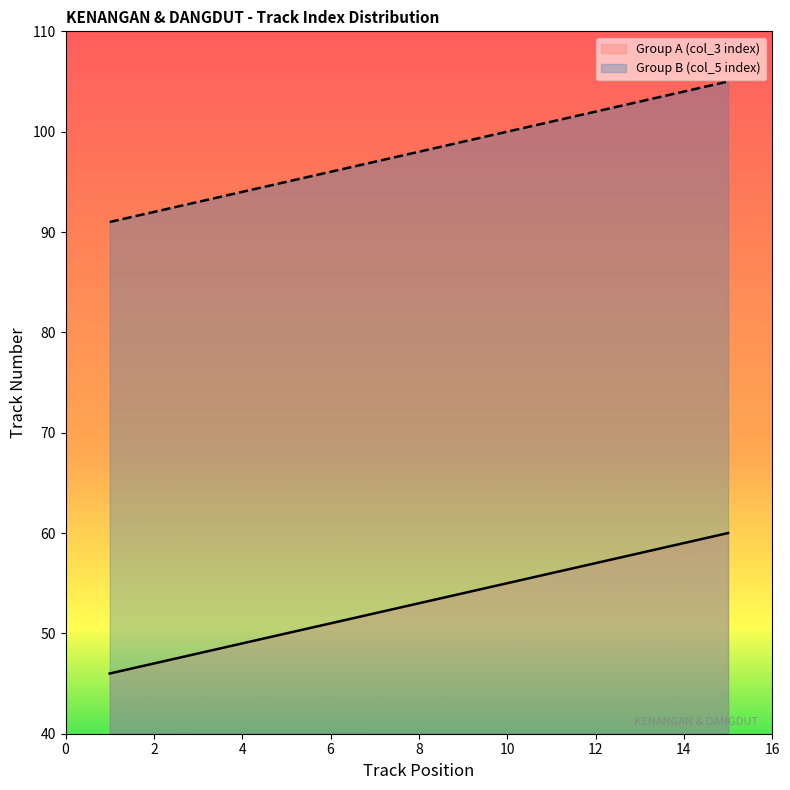

Which label corresponds to the smallest value in the chart?

1